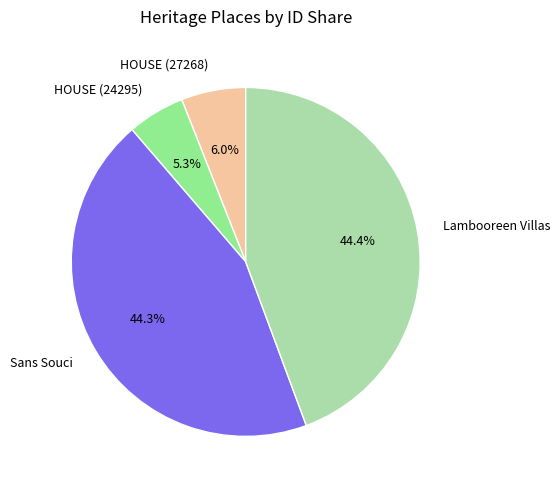

Which slice is the smallest?

HOUSE (24295)